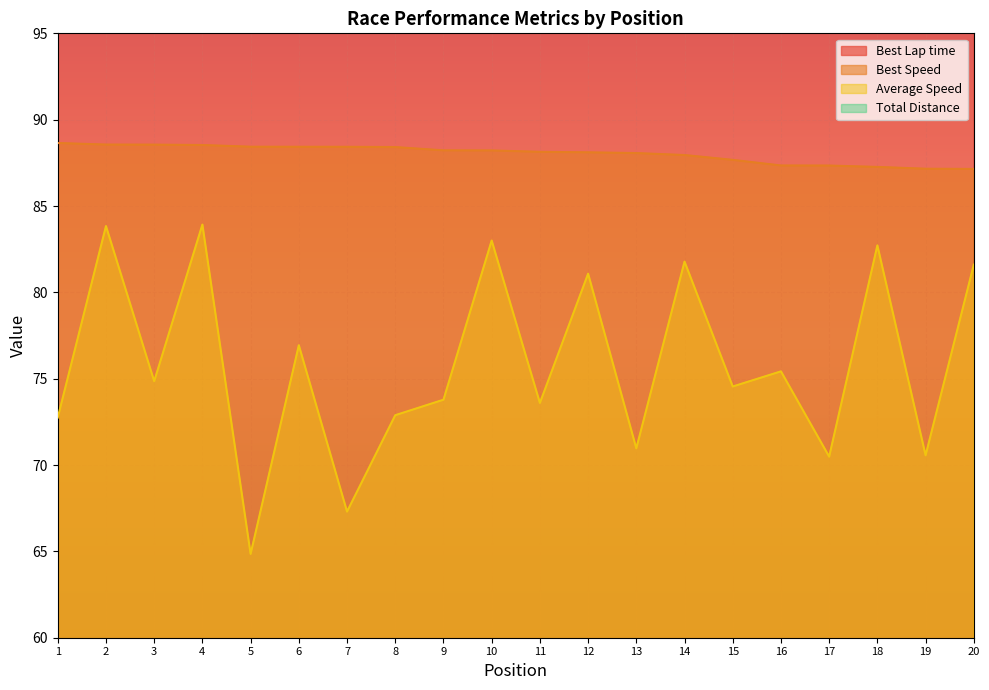

Reading right to left, what are all the values shown in this chart?

Best Lap time: 167.2	167.2	167.0	166.8	166.8	166.2	165.7	165.5	165.4	165.3	165.2	165.2	164.8	164.8	164.8	164.8	164.6	164.6	164.6	164.4
Best Speed: 87.1	87.2	87.3	87.3	87.3	87.7	88.0	88.1	88.1	88.1	88.2	88.2	88.4	88.4	88.4	88.4	88.5	88.6	88.6	88.6
Average Speed: 81.6	70.6	82.7	70.5	75.4	74.5	81.8	71.0	81.1	73.6	83.0	73.8	72.9	67.3	76.9	64.8	83.9	74.9	83.8	72.8
Total Distance: 32.4	28.3	36.4	28.3	32.4	32.4	36.4	28.3	32.4	32.4	36.4	32.4	28.3	28.3	32.4	28.3	36.4	32.4	36.4	28.3